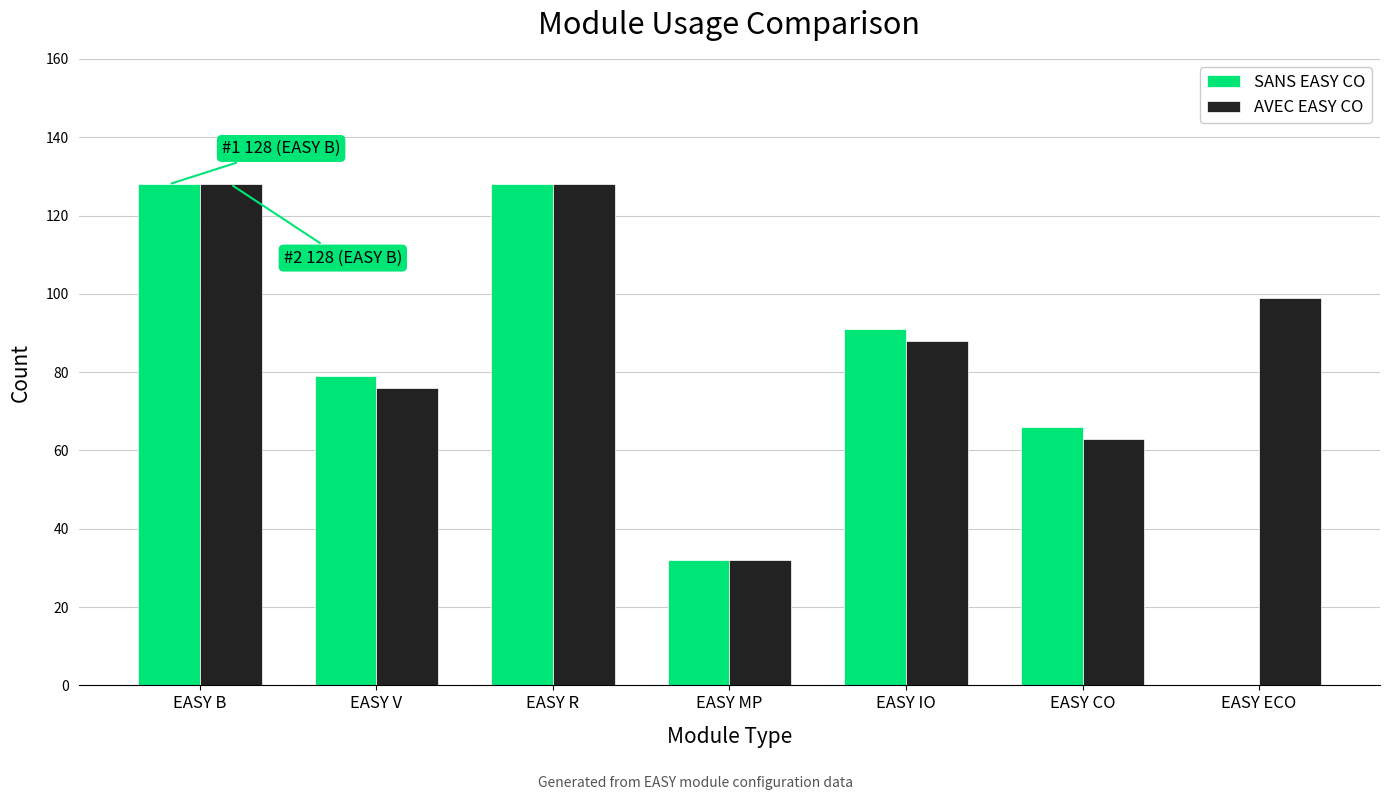

Reading right to left, extract all data points from this chart.

SANS EASY CO: EASY ECO=0	EASY CO=66	EASY IO=91	EASY MP=32	EASY R=128	EASY V=79	EASY B=128
AVEC EASY CO: EASY ECO=99	EASY CO=63	EASY IO=88	EASY MP=32	EASY R=128	EASY V=76	EASY B=128